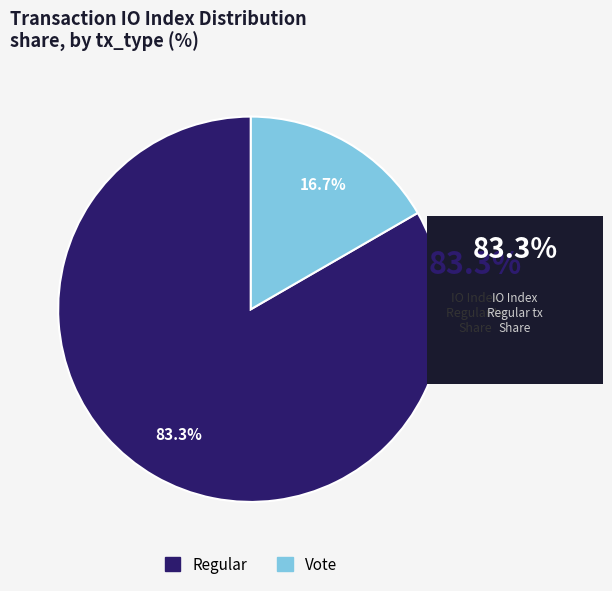

Does any single category account for the majority?

Yes